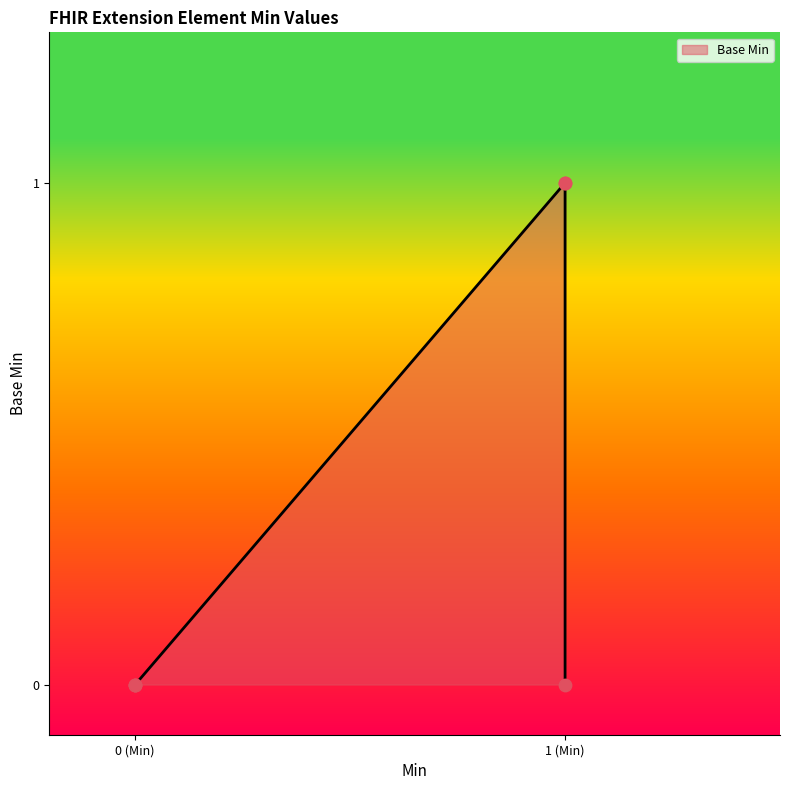

What is the change in value from 0 (Min) to 1 (Min)?

+1